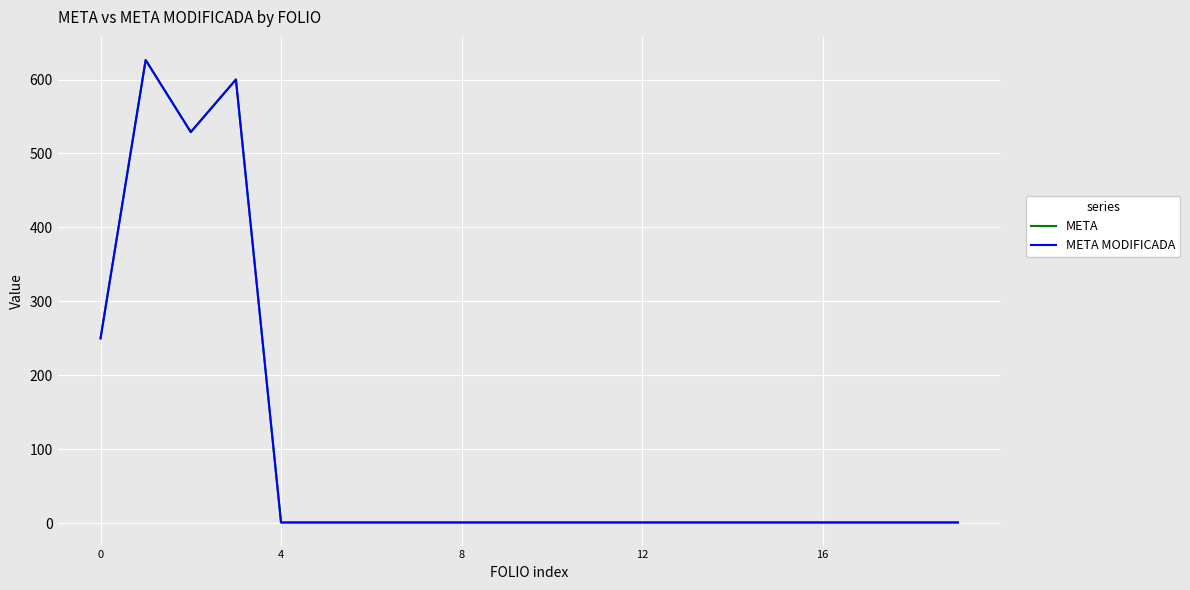

What is the sum of all META values?

2021.4